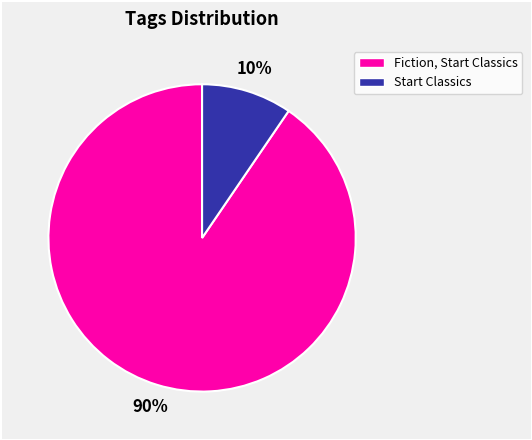

Rank the categories by value from highest to lowest.

Fiction, Start Classics, Start Classics